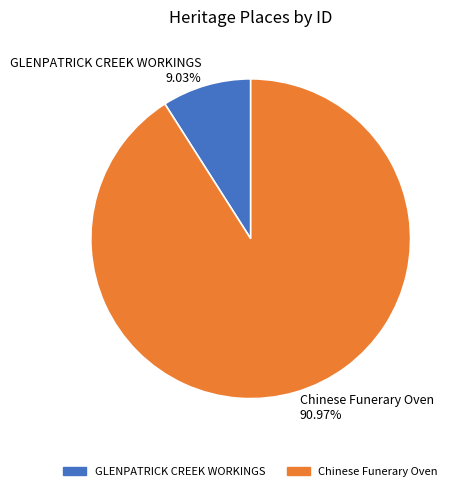

How many segments does this pie chart have?

2